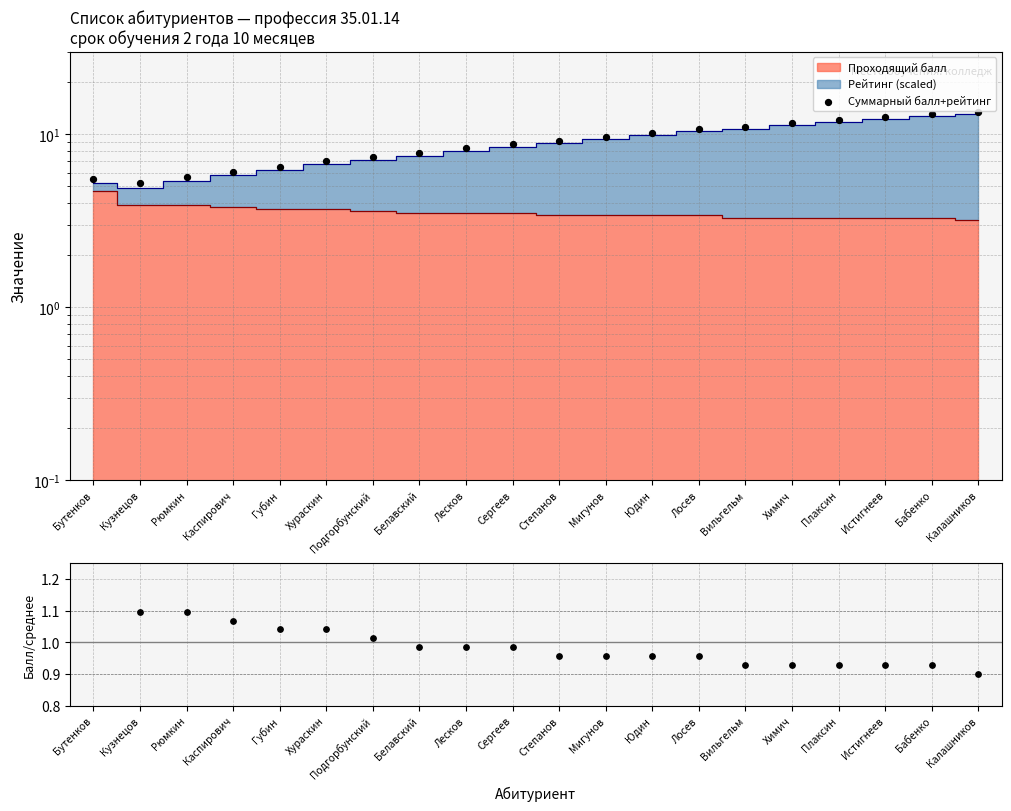

Which series reaches the maximum Y coordinate?

Суммарный балл+рейтинг